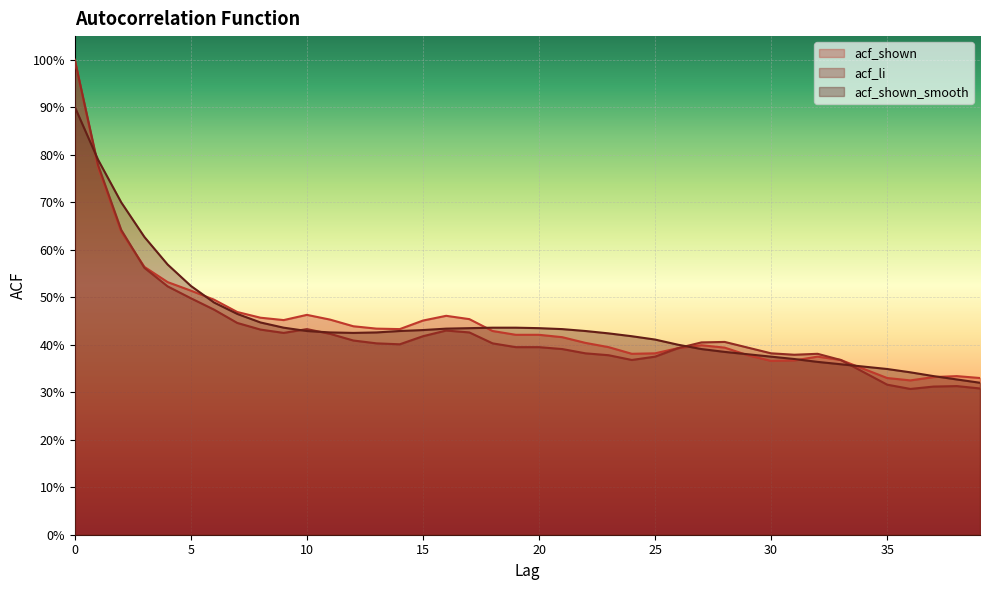

How many acf_shown values are between 0 and 1?

40